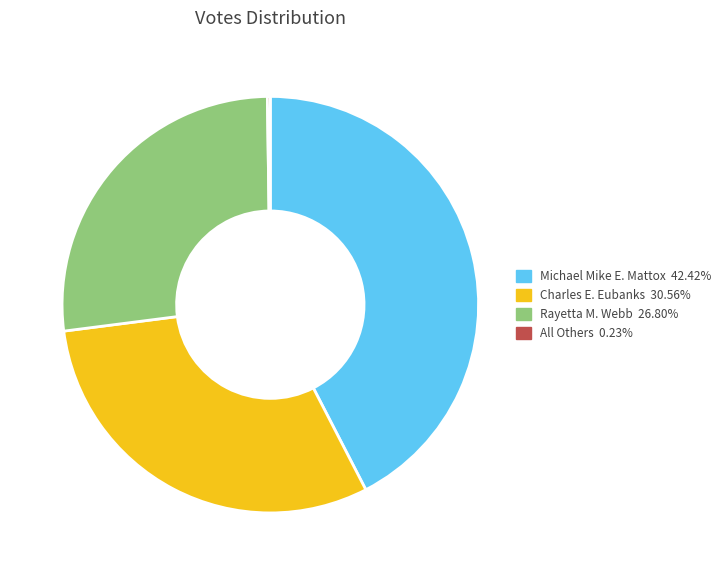

The Rayetta M. Webb slice represents 21% of the pie. True or false?

False